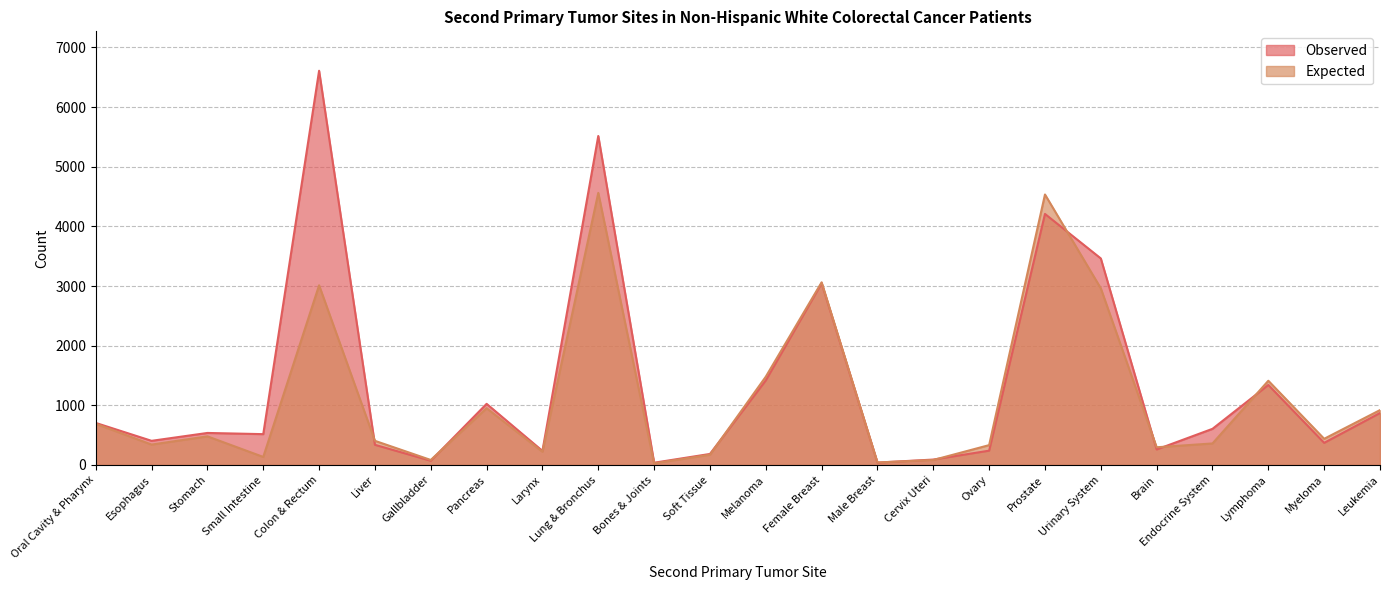

What is the sum of the Observed values at Ovary and Gallbladder?

311